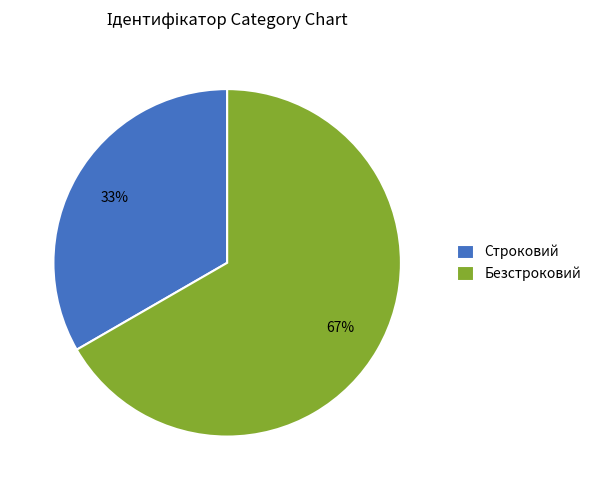

Is Строковий the majority of the pie?

No